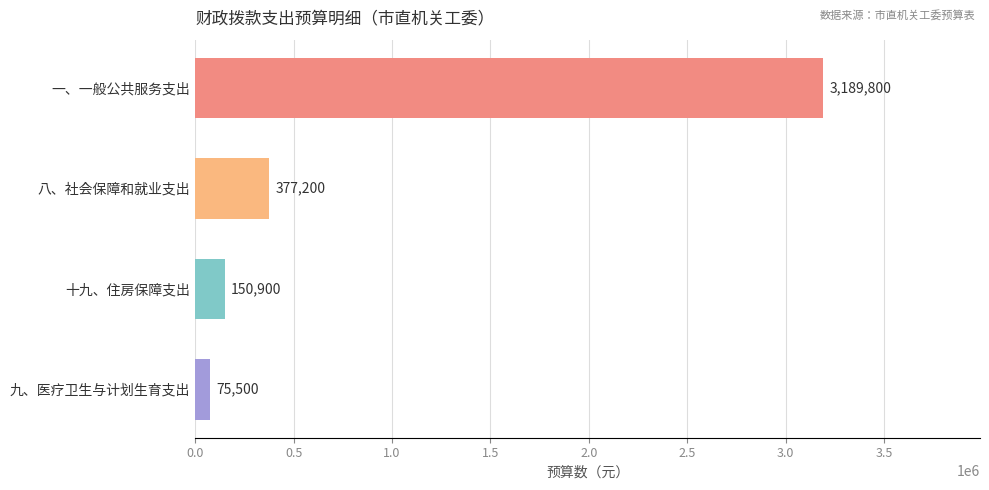

What is the difference between the maximum and second lowest values?

3038900